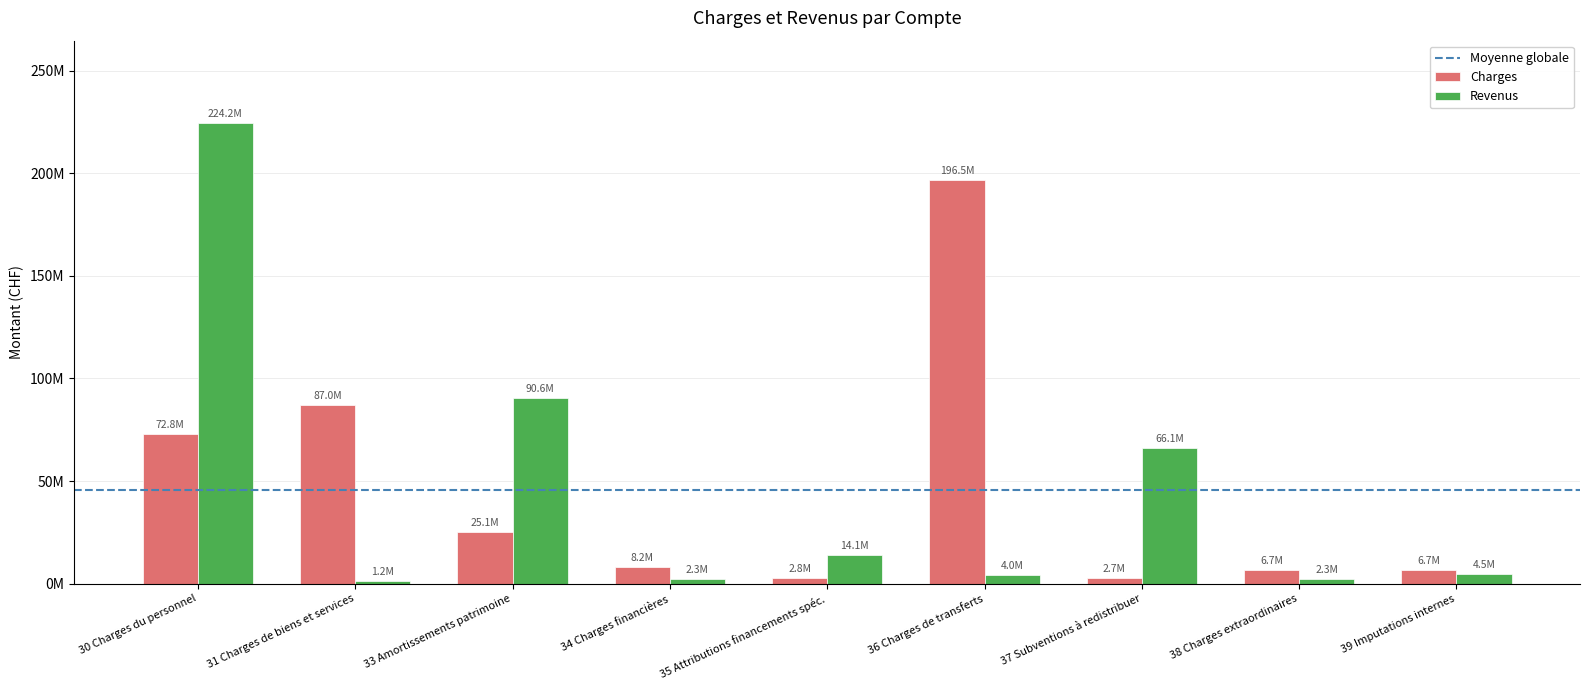

Are the bars grouped side by side (vs. stacked)?

Yes